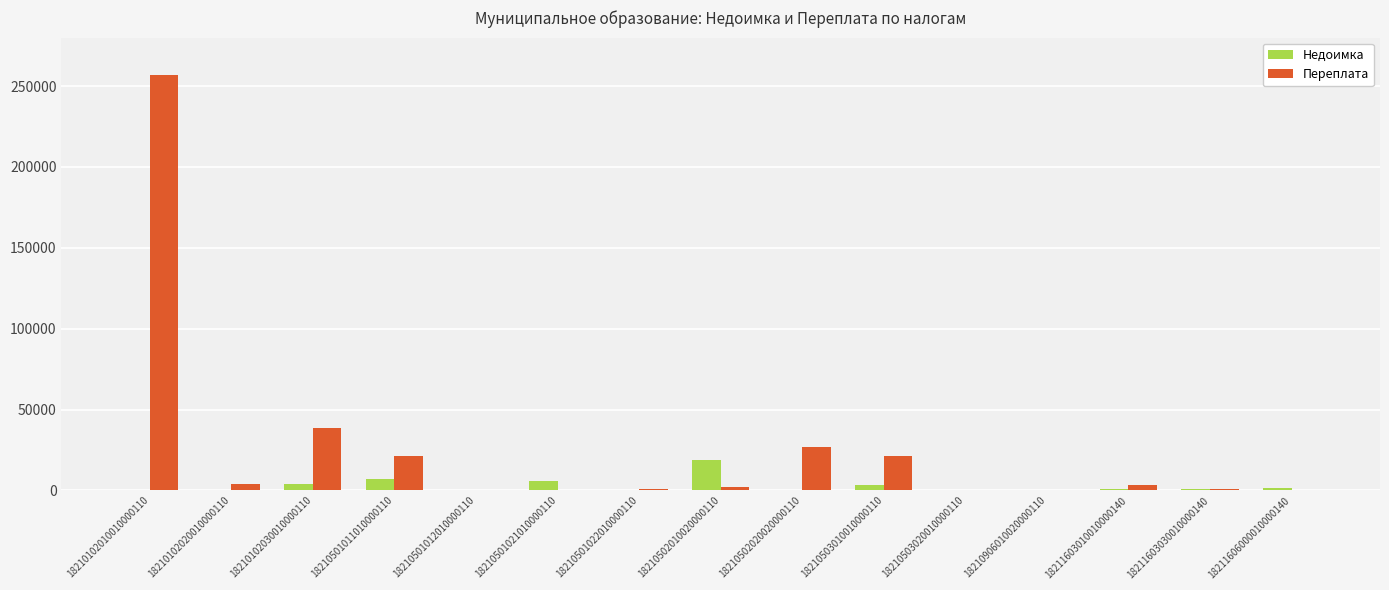

What are all the series names shown in the legend?

Недоимка, Переплата